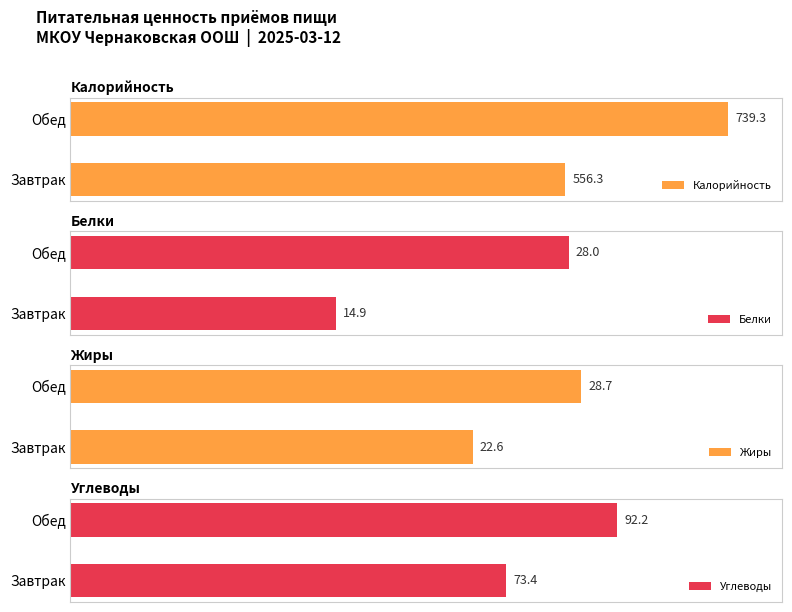

Rank the categories by Белки value from highest to lowest.

Обед, Завтрак